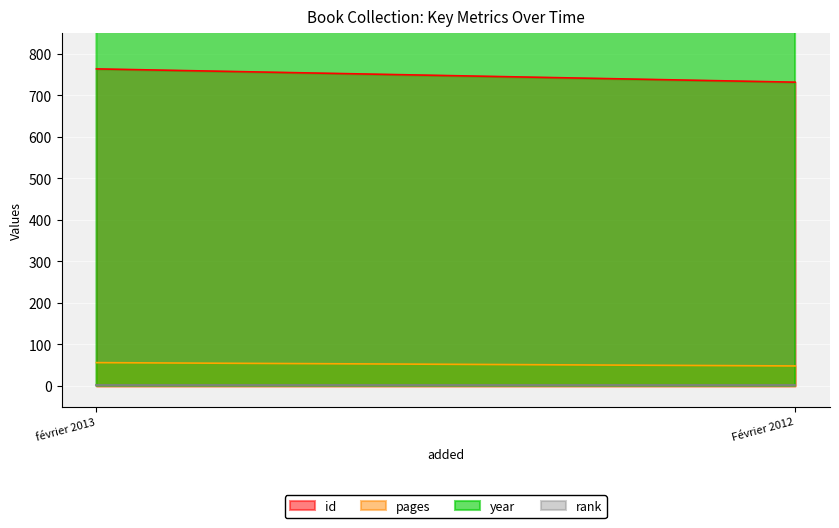

Which has a higher value, Février 2012 or février 2013?

février 2013